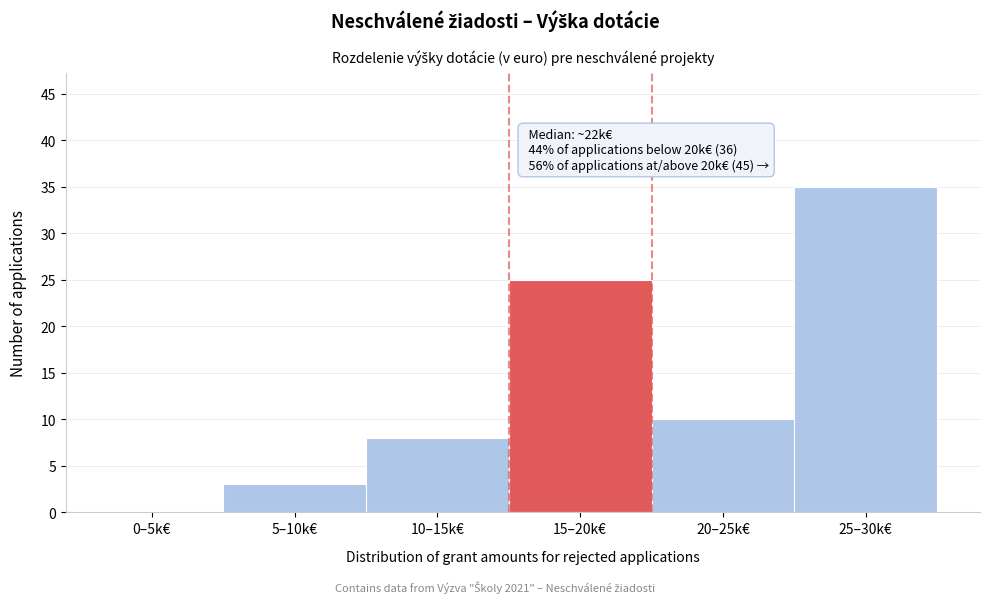

Reading left to right, list all the values displayed in this chart.

0–5k€=0	5–10k€=3	10–15k€=8	15–20k€=25	20–25k€=10	25–30k€=35